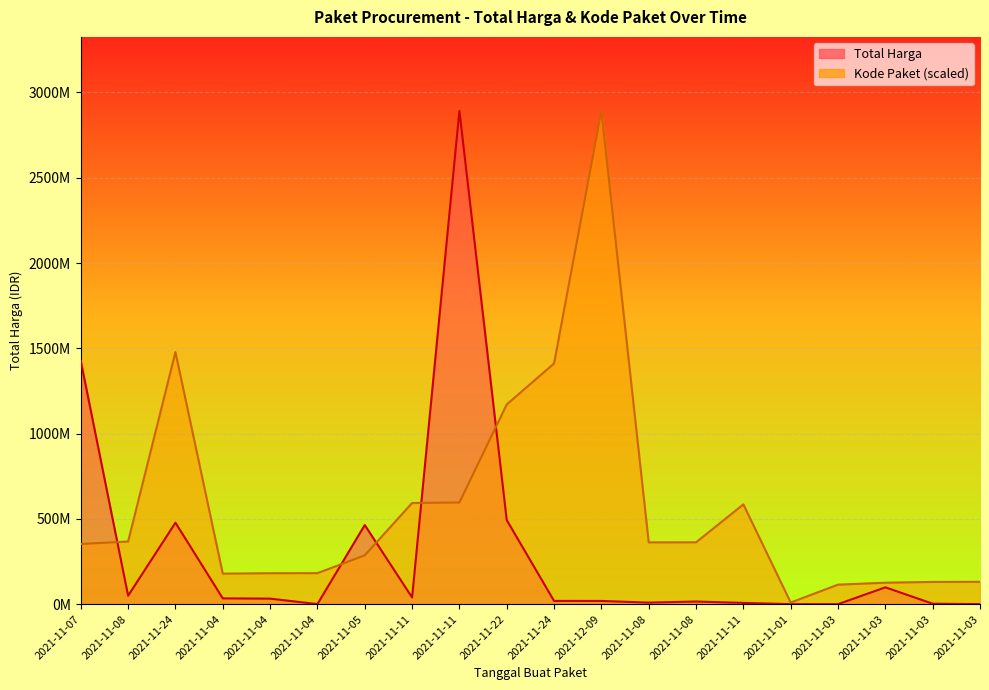

What is the label of the 12th point from the right?

2021-11-11